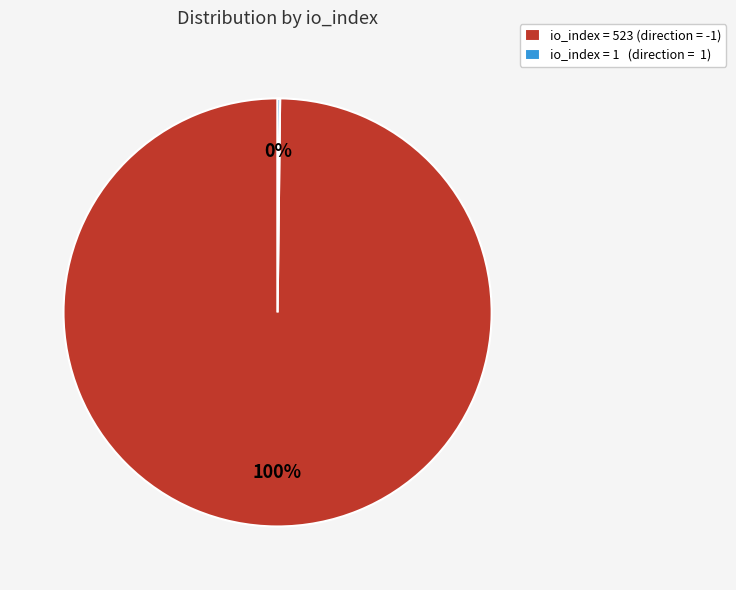

Does any single category account for the majority?

Yes